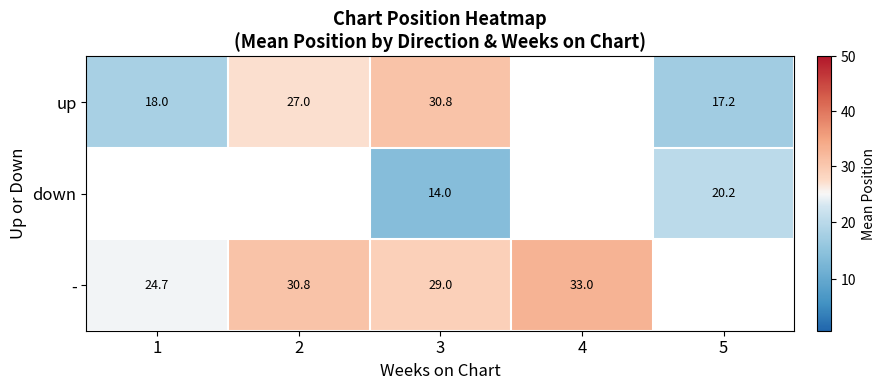

At how many categories does at least one series exceed 24?

4